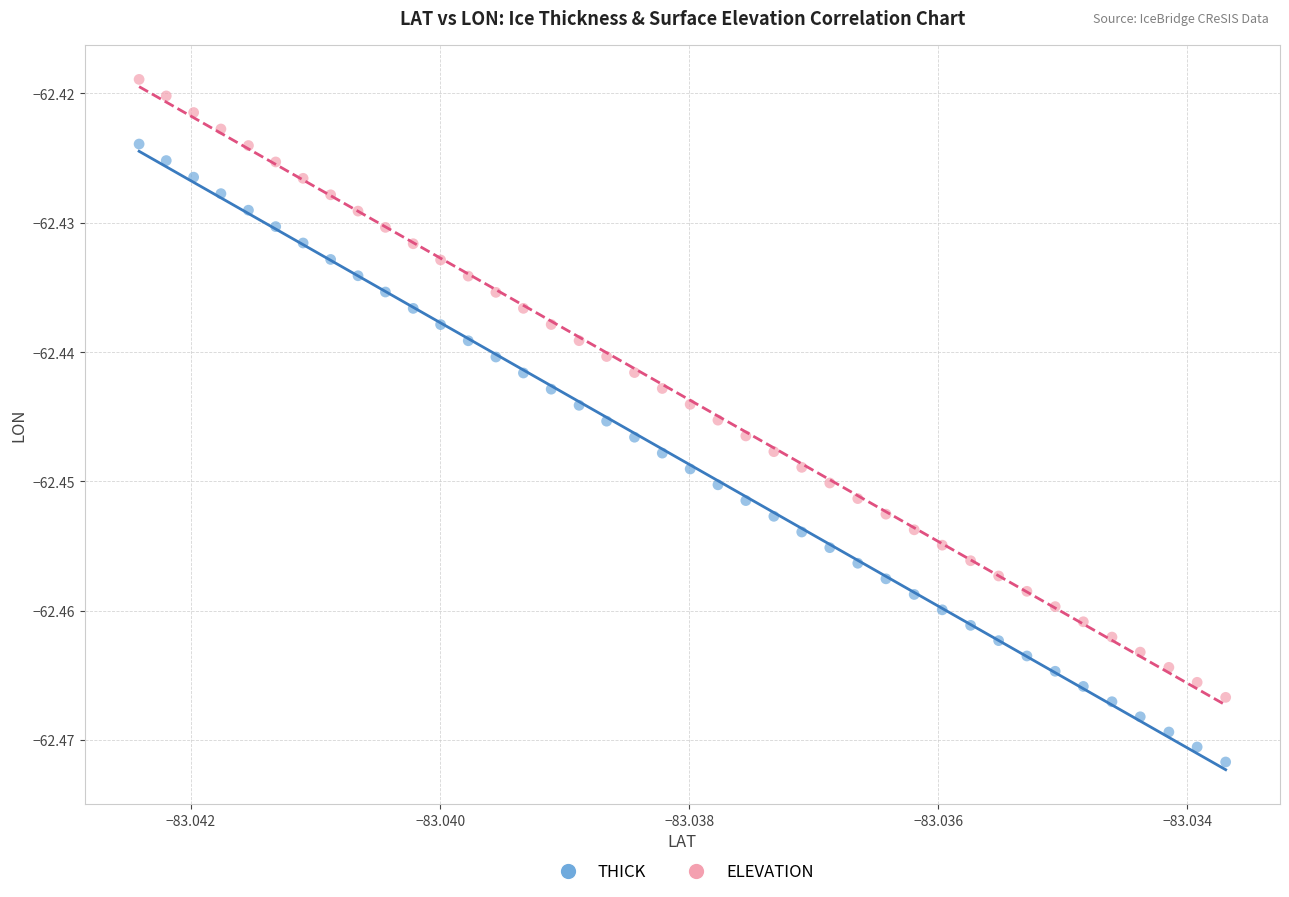

Which series reaches the minimum Y coordinate?

THICK